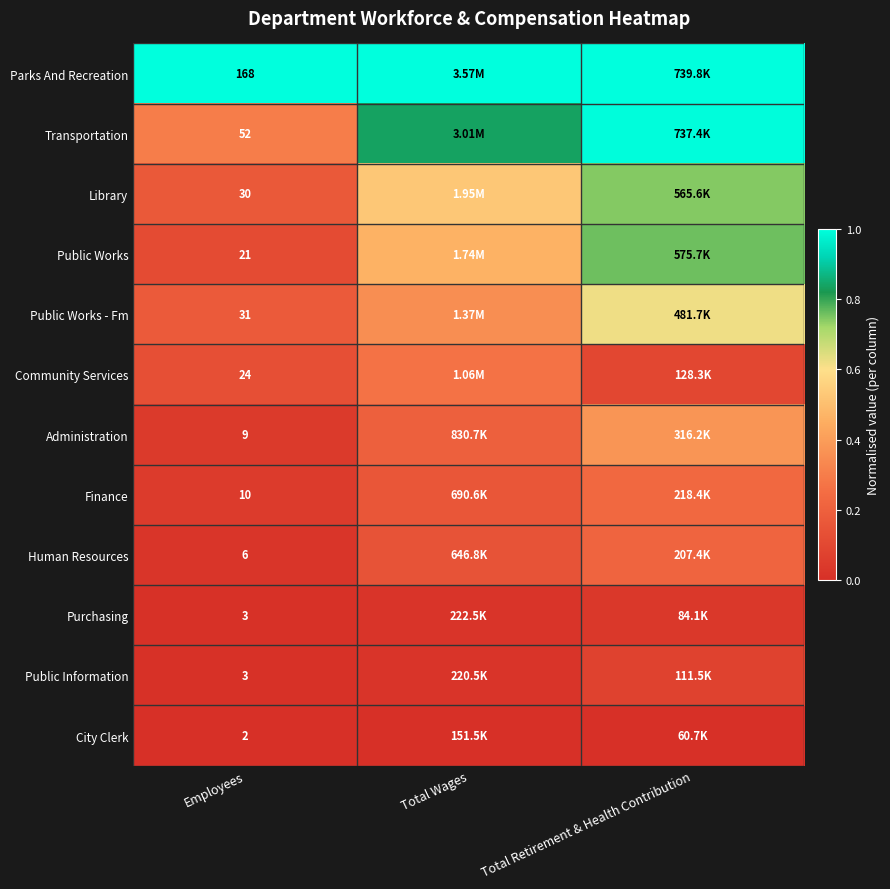

What is the approximate value of Public Works at Total Retirement & Health Contribution?

0.8